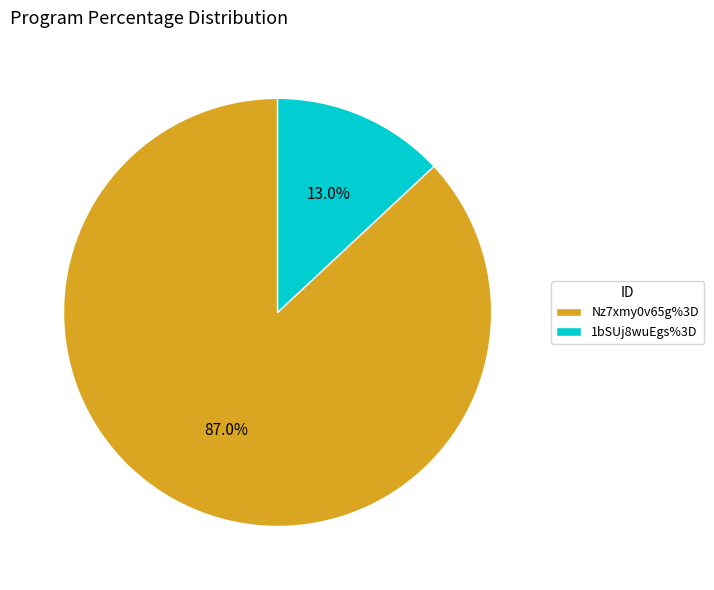

What is the majority slice?

Nz7xmy0v65g%3D